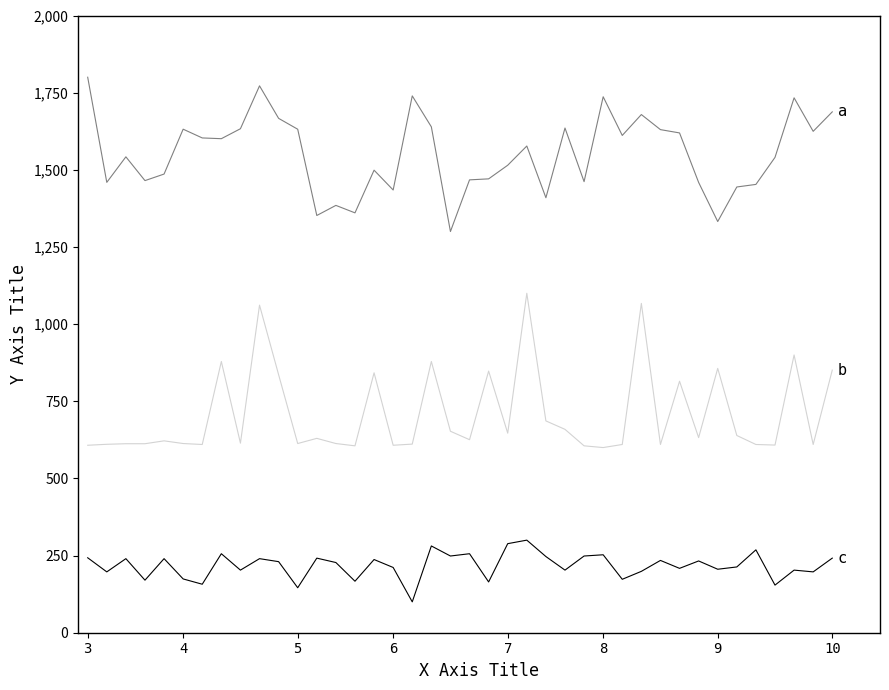

What is the smallest value displayed?

100.0